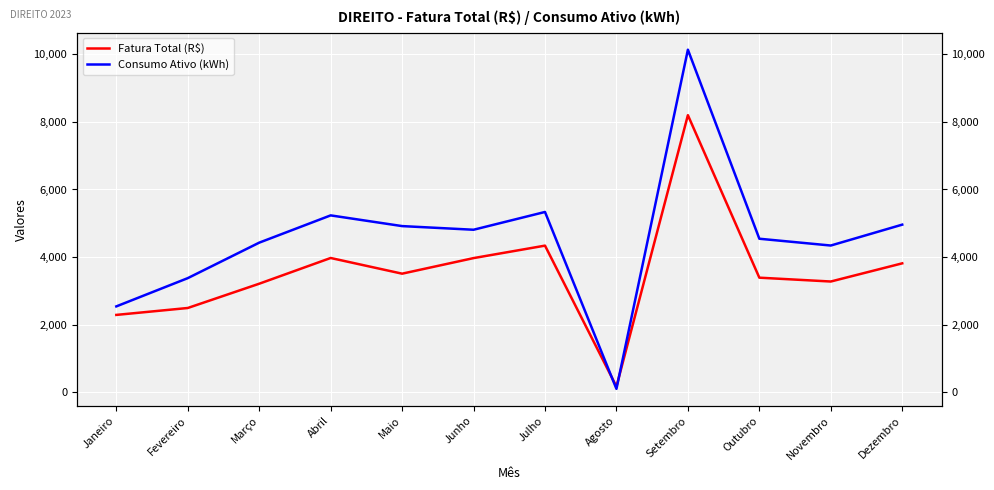

What is the difference between the maximum and minimum values in the Fatura Total (R$) series?

8029.8